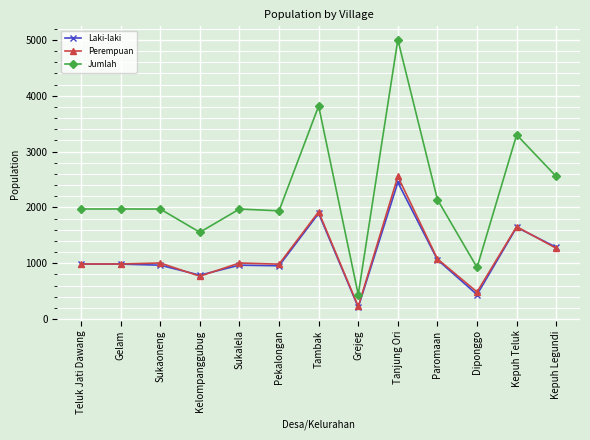

What is the maximum value for Jumlah?

5003